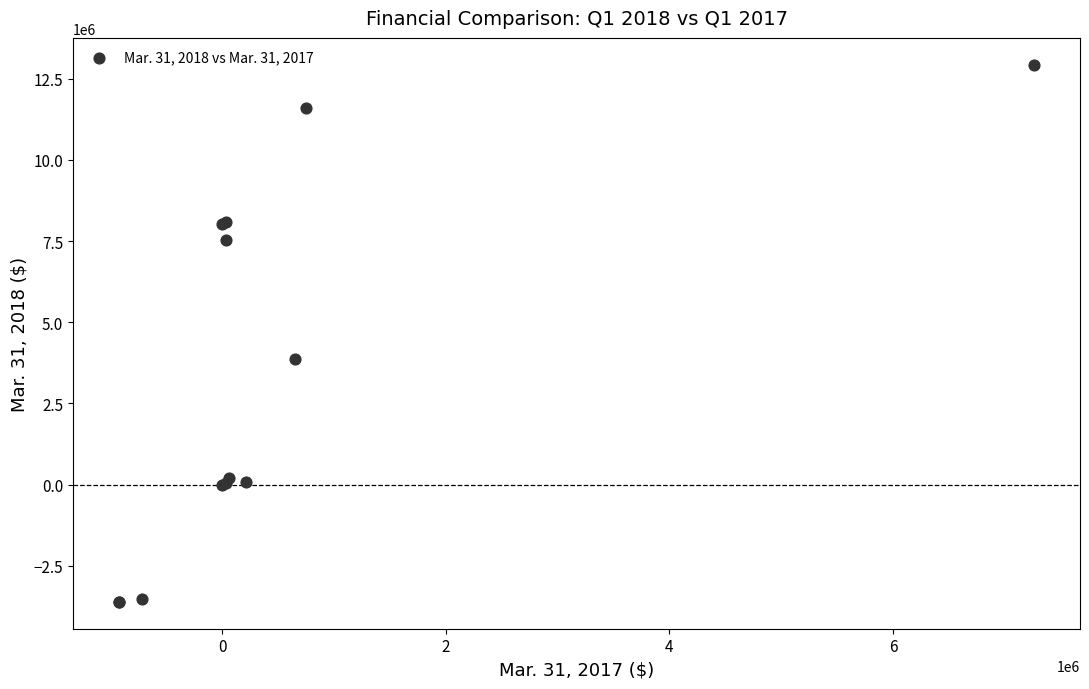

What Y value in the scatter plot is closest to 4657332?

3880492.0